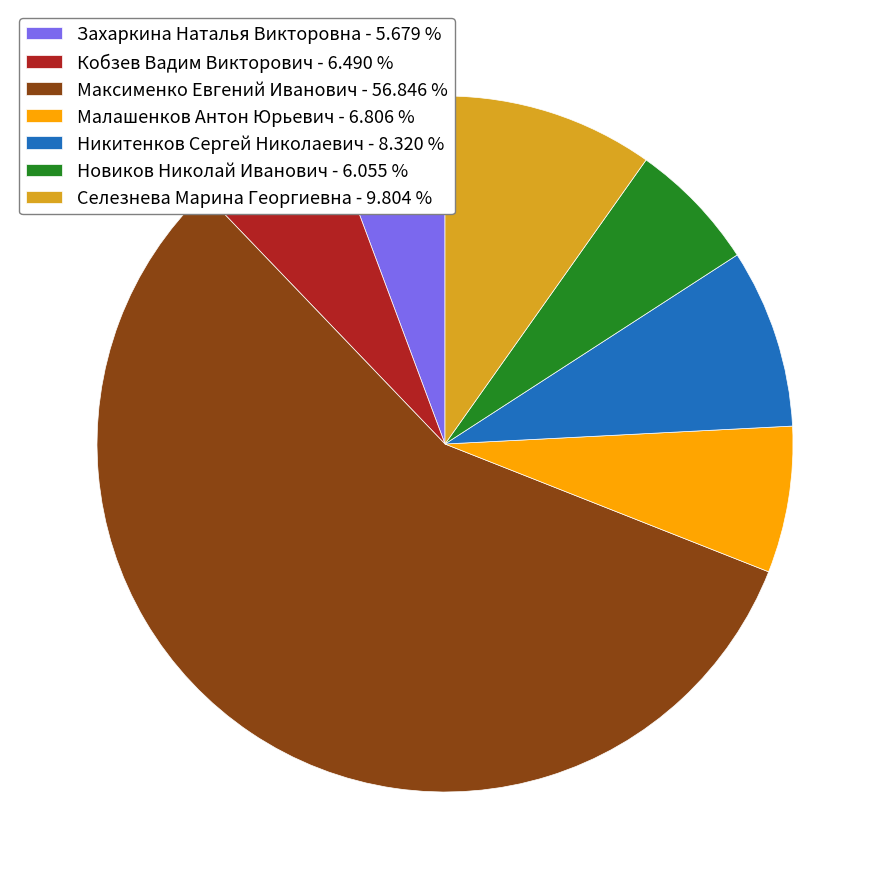

Between Малашенков Антон Юрьевич - 6.806 % and Максименко Евгений Иванович - 56.846 %, which is larger?

Максименко Евгений Иванович - 56.846 %